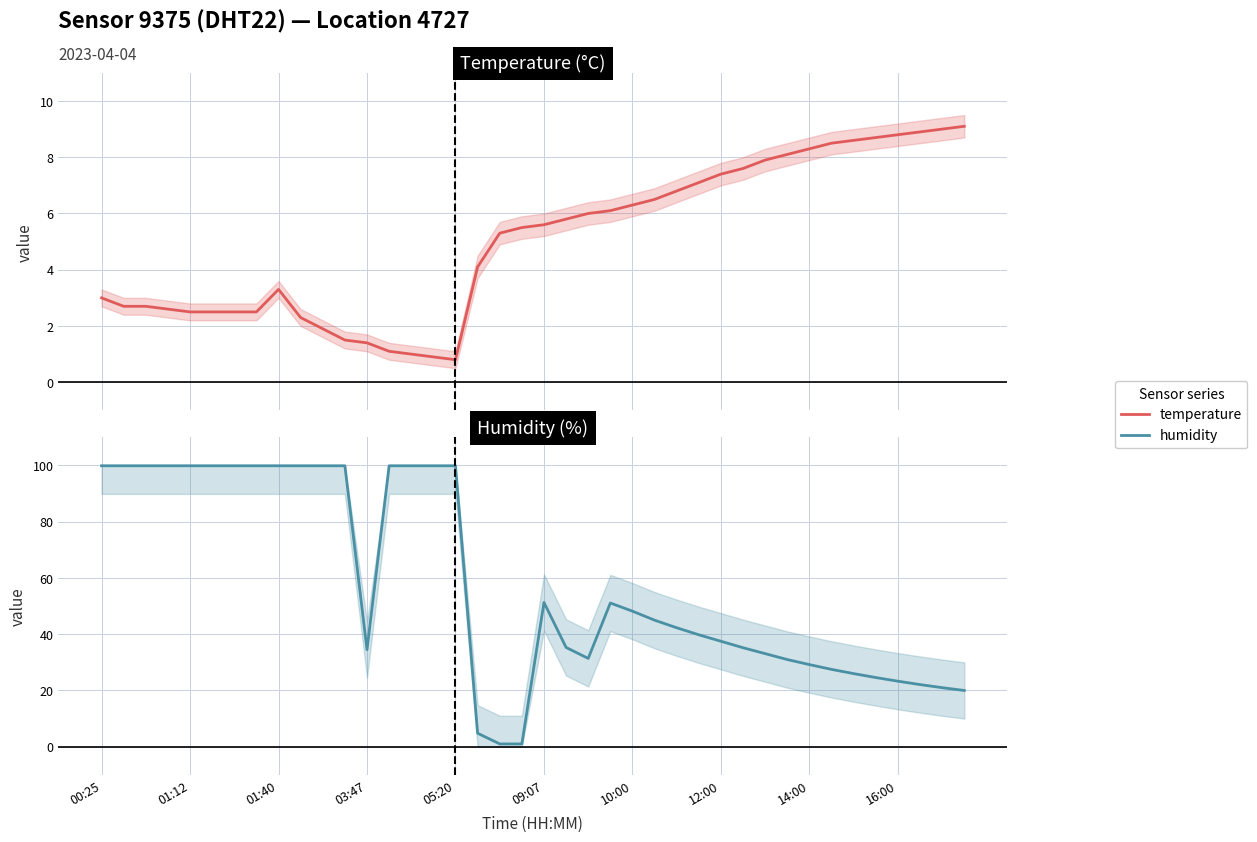

What is the value of the humidity point at the 30th from the left?

35.2